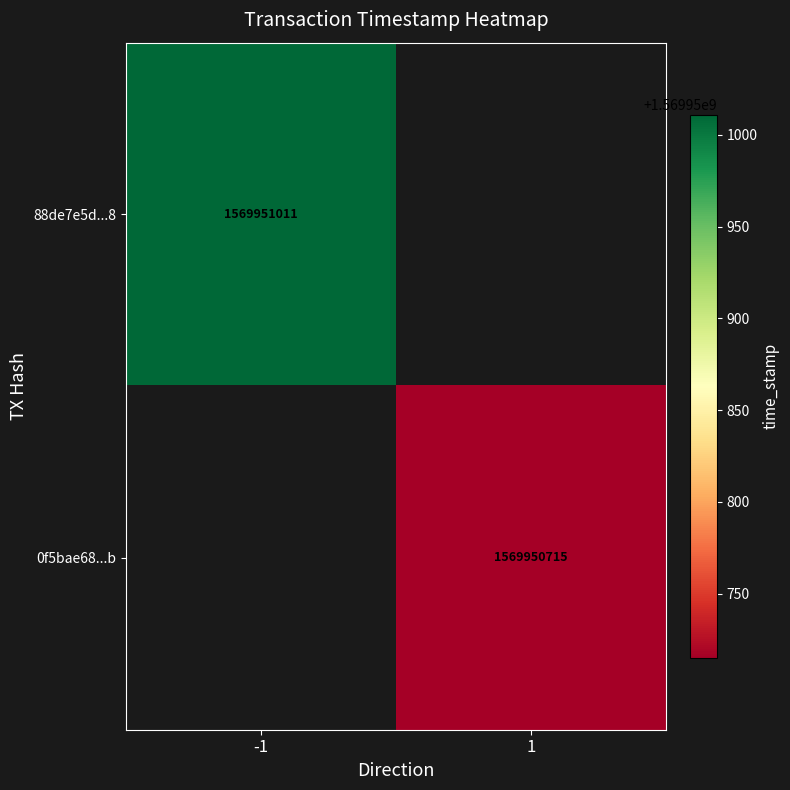

True or false: 0f5bae68402c3f1c827a3f0776eebc7f03fdbeb has a value of 1 at direction.

False